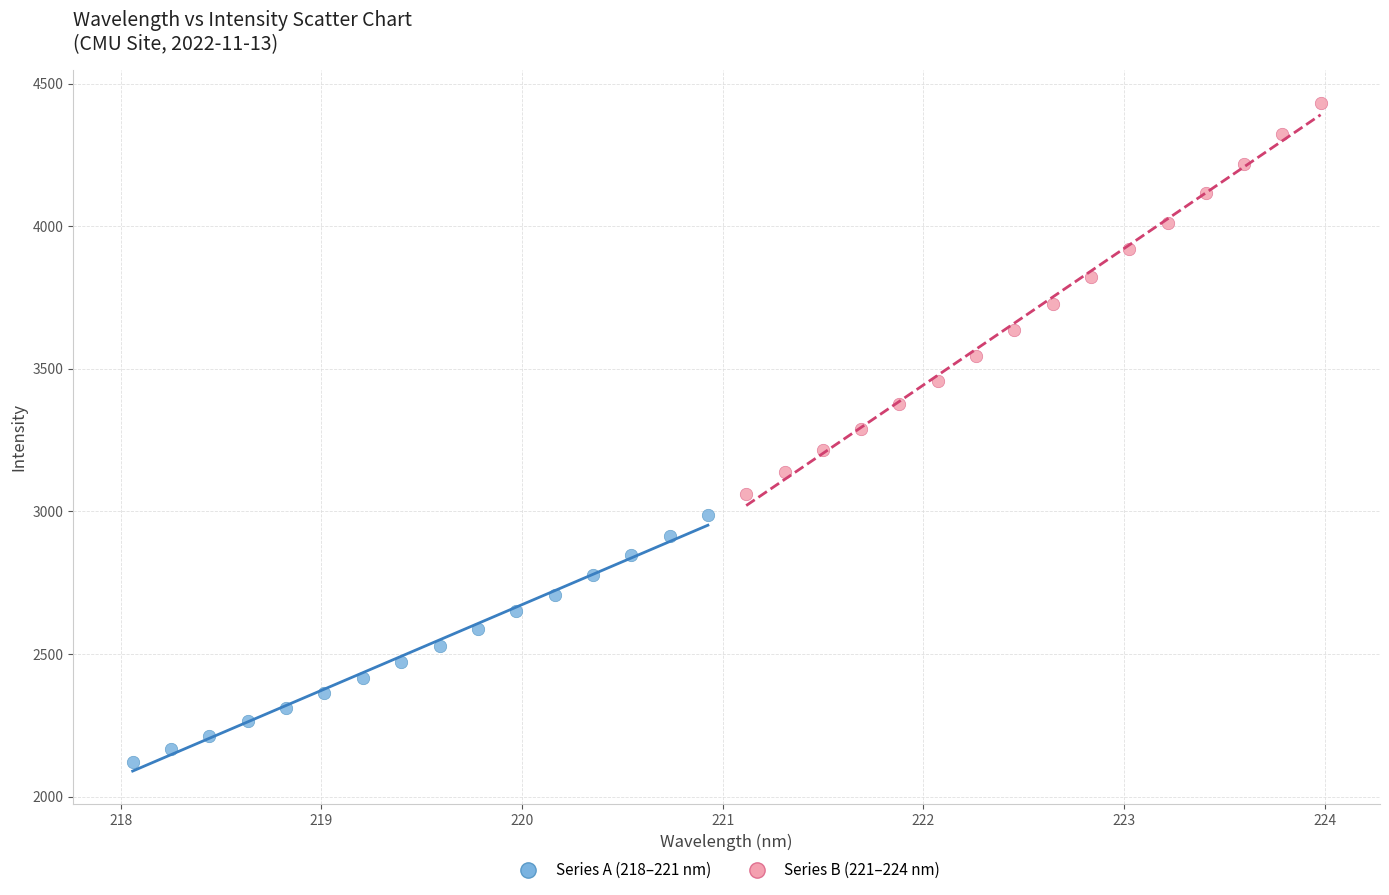

Which series reaches the minimum Y coordinate?

Series A (218–221 nm)